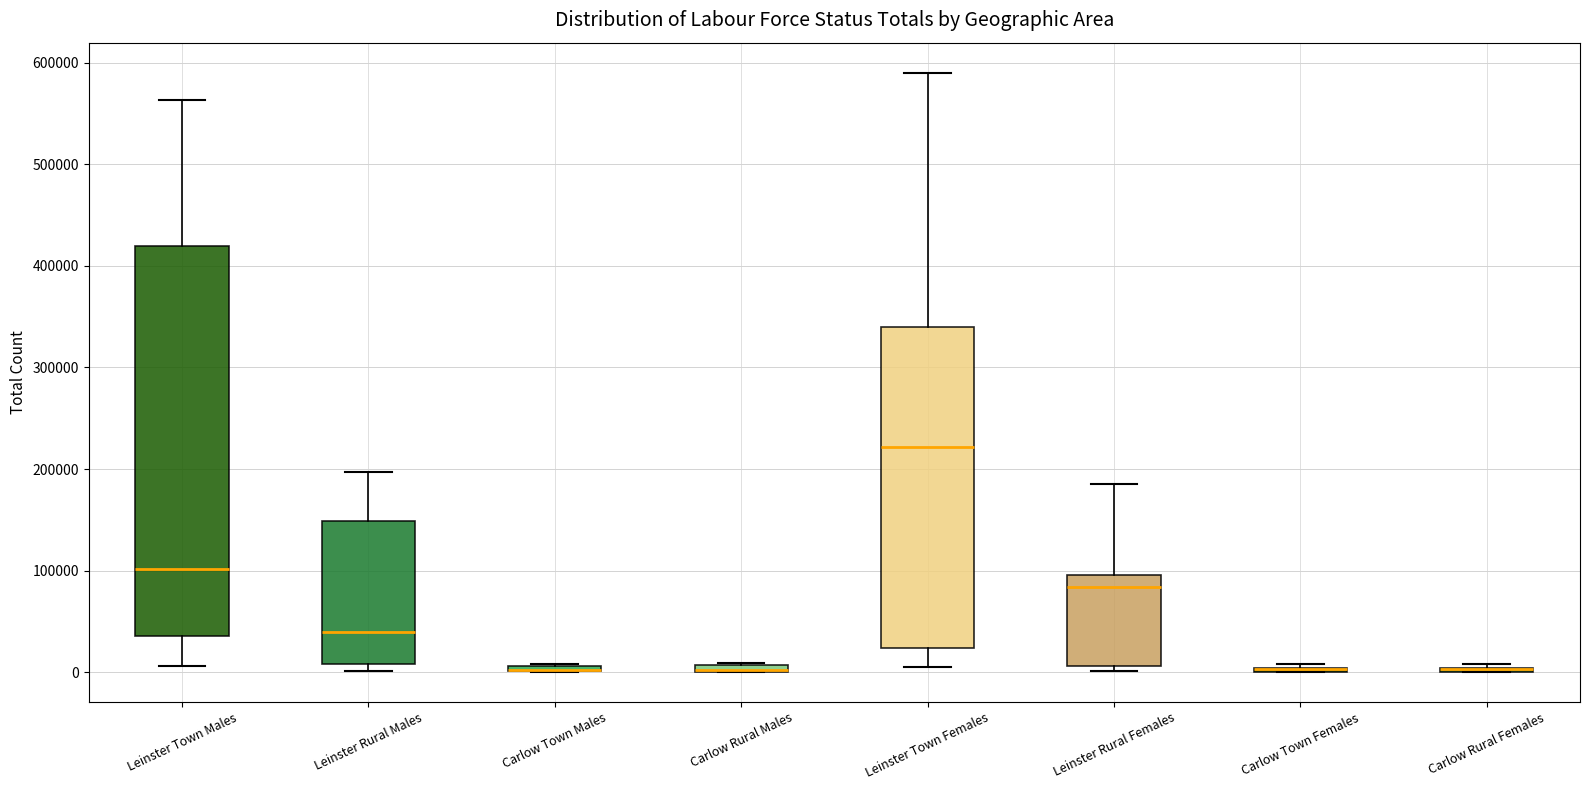

Where is the upper edge of the box for Carlow Rural Males on the y-axis? The values are not printed on the chart, so give them approximately, as read against the axis.

10000